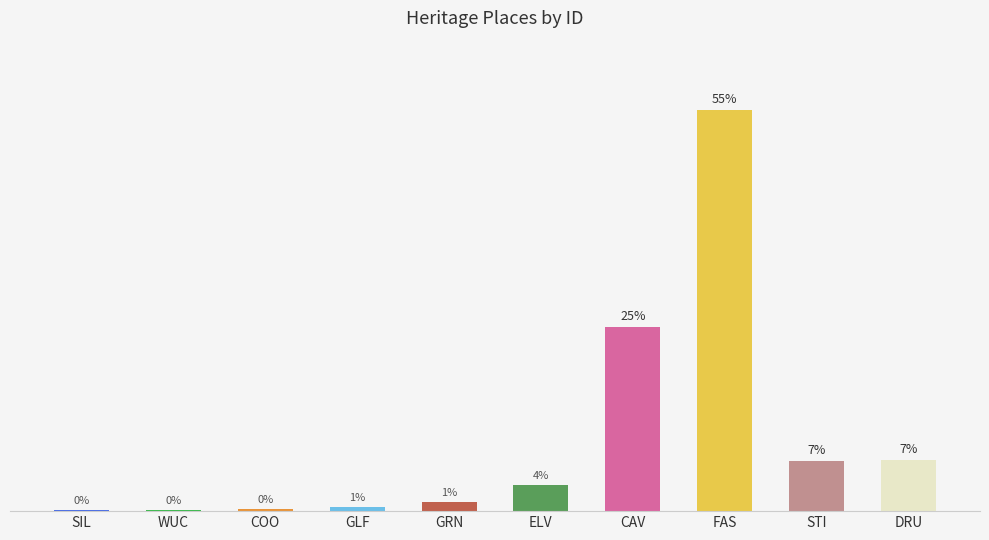

What is the average value?

33958